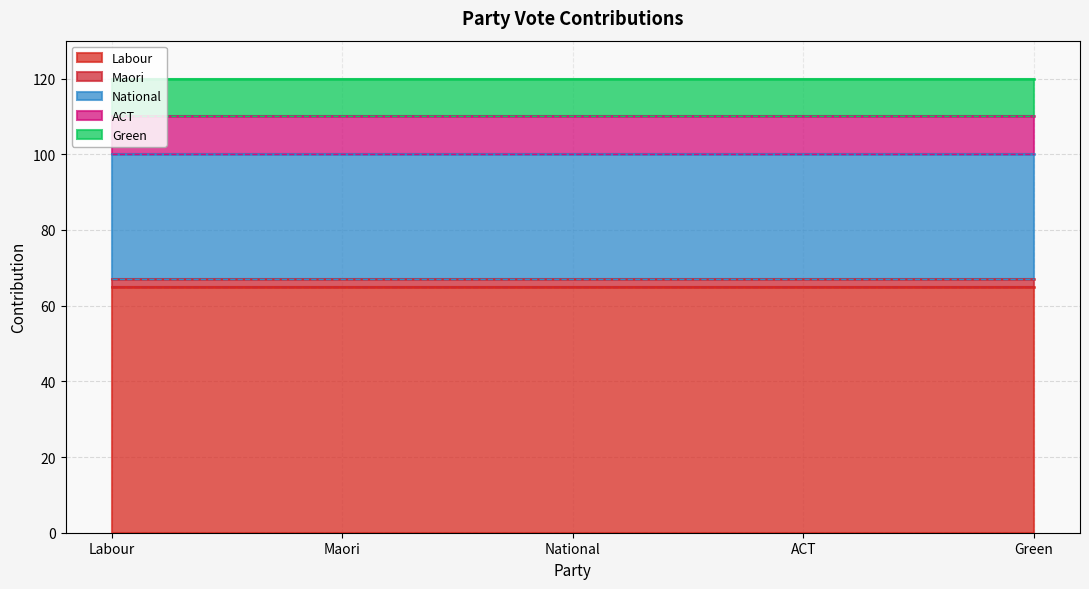

True or false: Maori (High) and National (High) intersect in this chart.

False